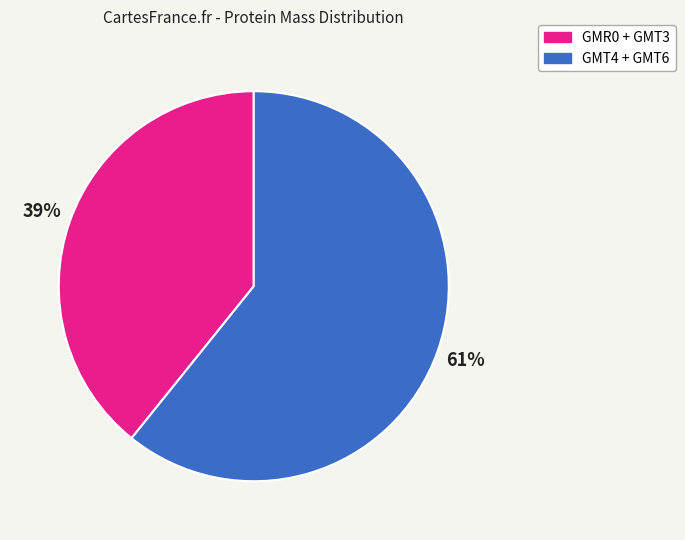

To the nearest percent, what is the average slice percentage?

50%